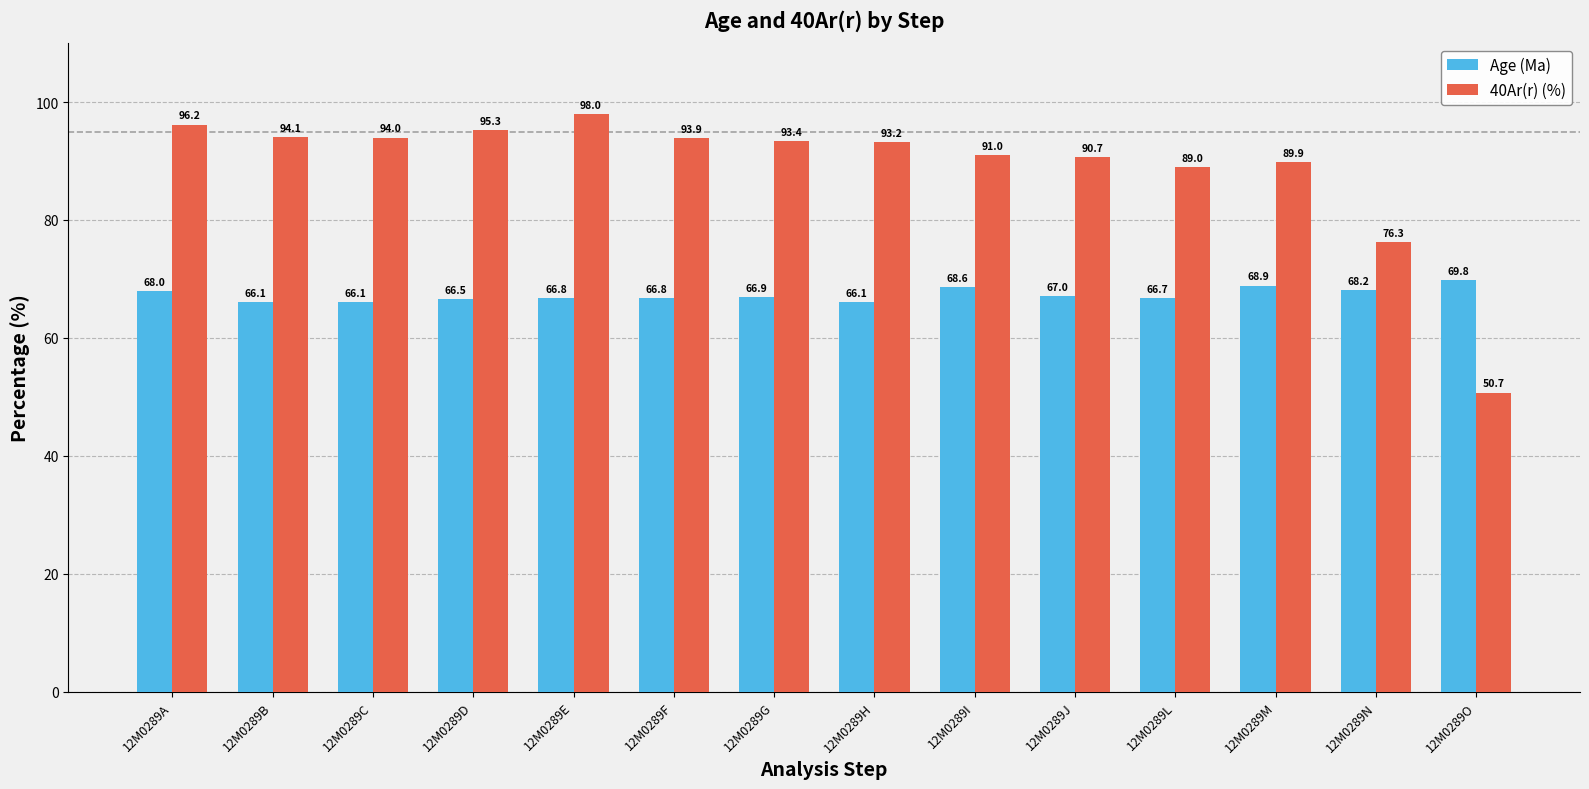

At which category is the sum across all series the highest?

12M0289E